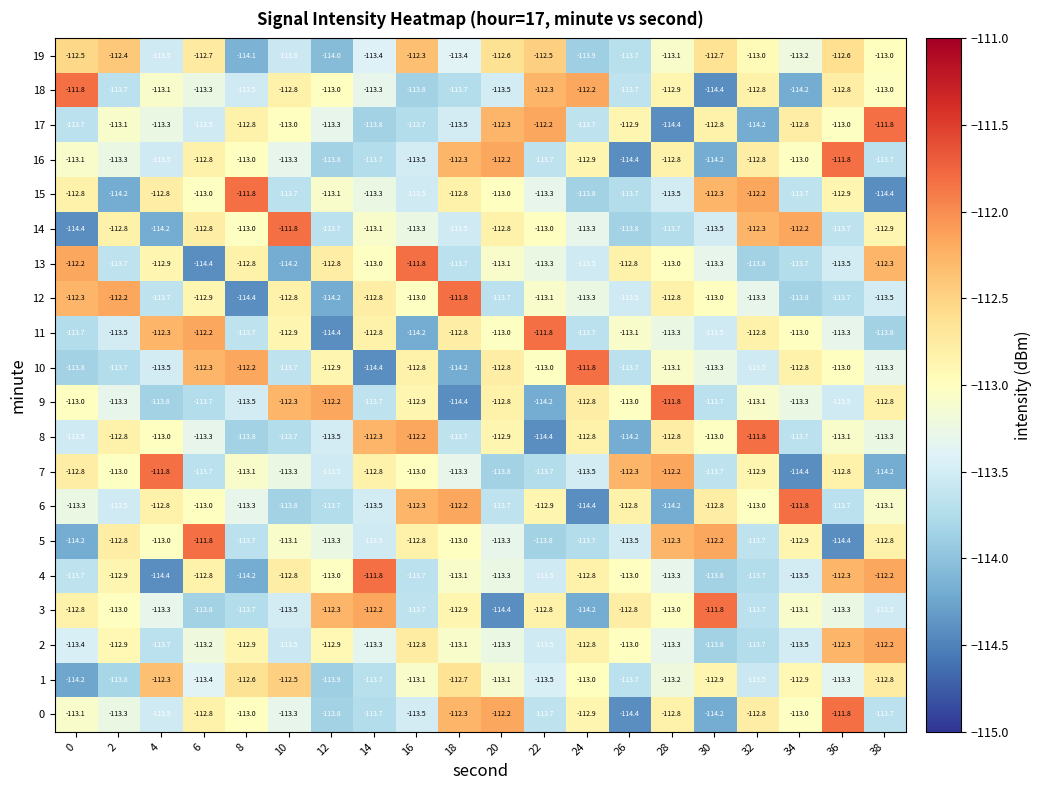

What is the minimum value for 16?

-114.4